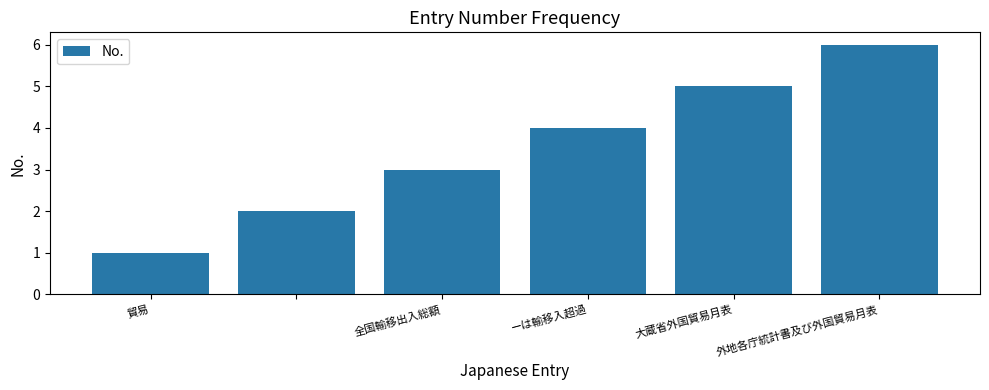

How many bars are there in total?

6